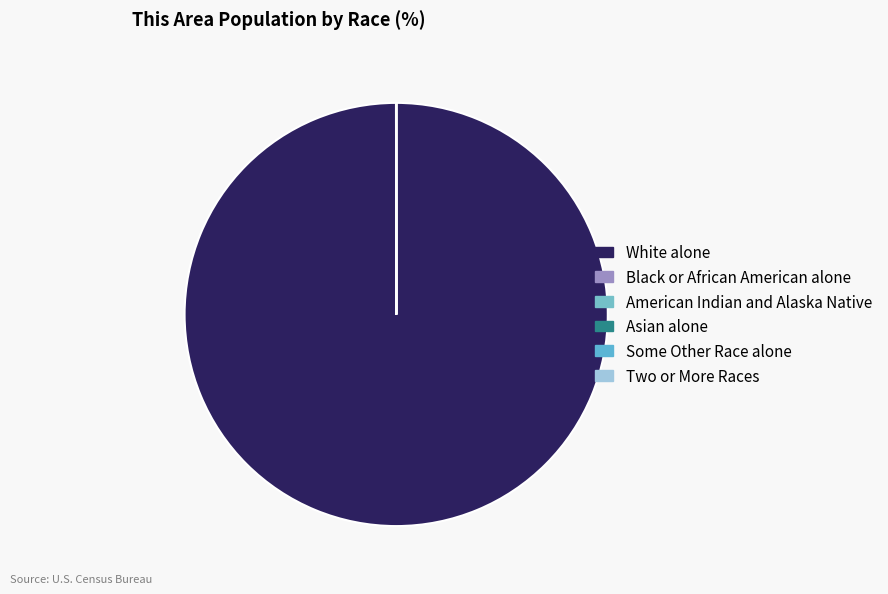

True or false: Some Other Race alone accounts for 0% of the total.

True